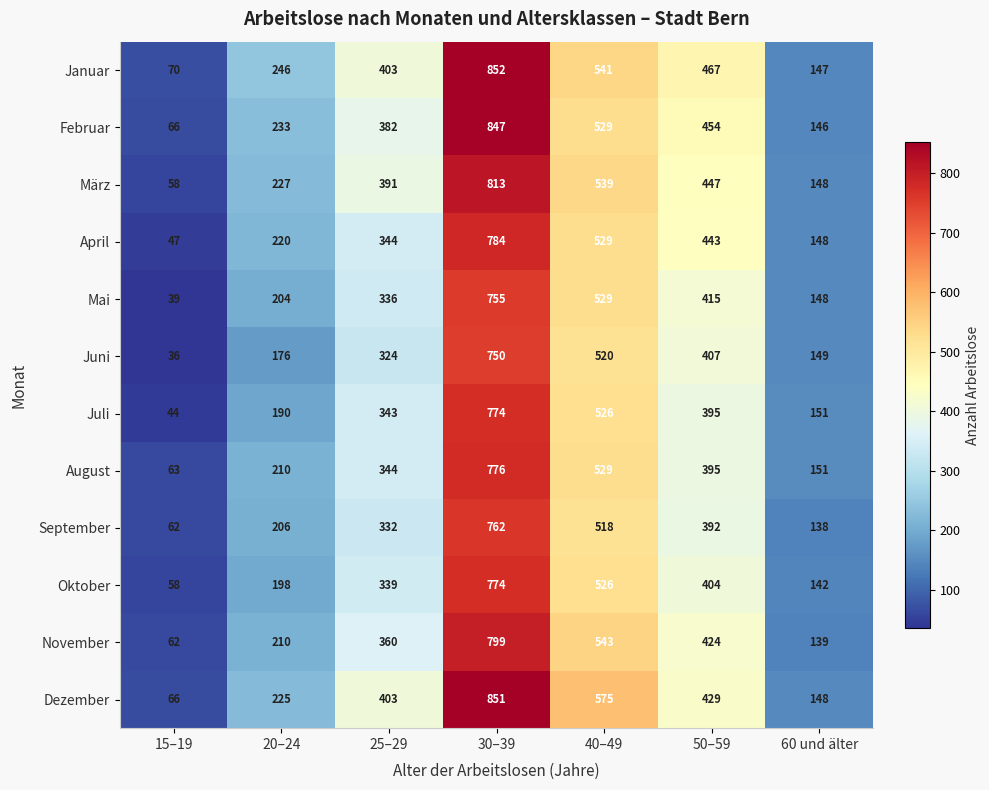

Which label corresponds to the largest value in the chart?

30–39